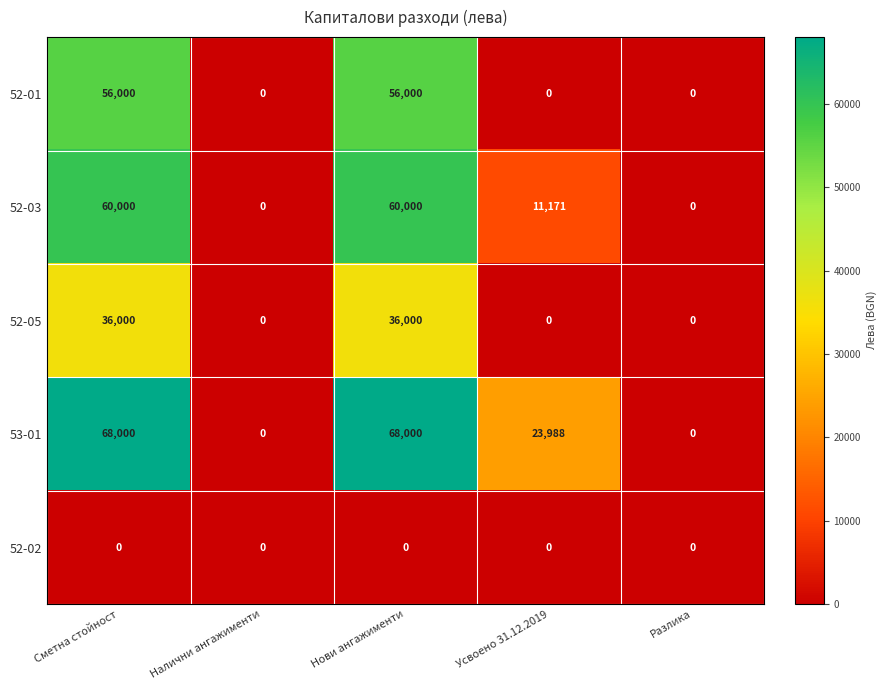

Is it true that 52-01 equals 56000 at Нови ангажименти?

True